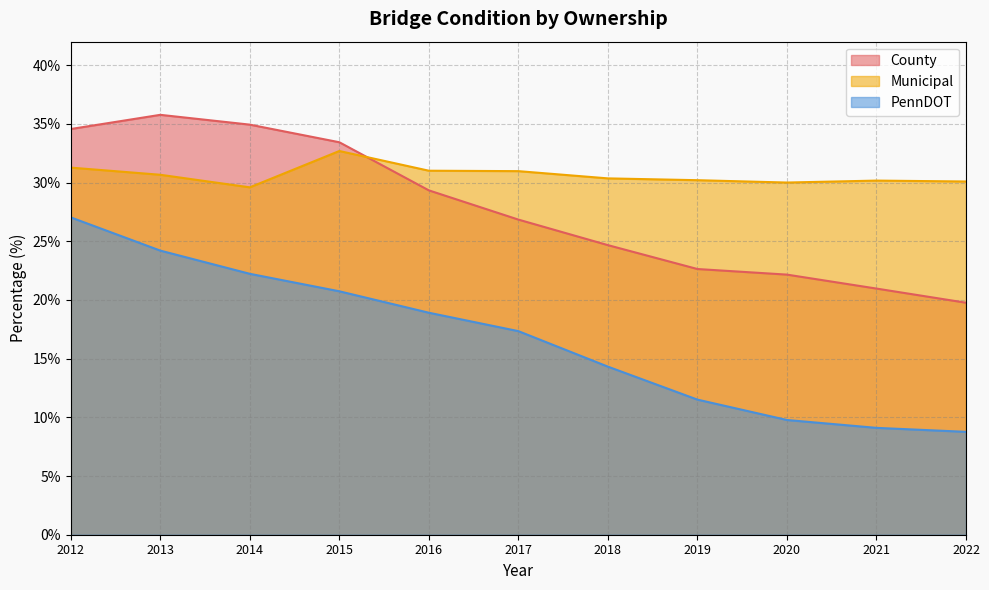

What is the difference between the highest and lowest values at 2019?

18.7